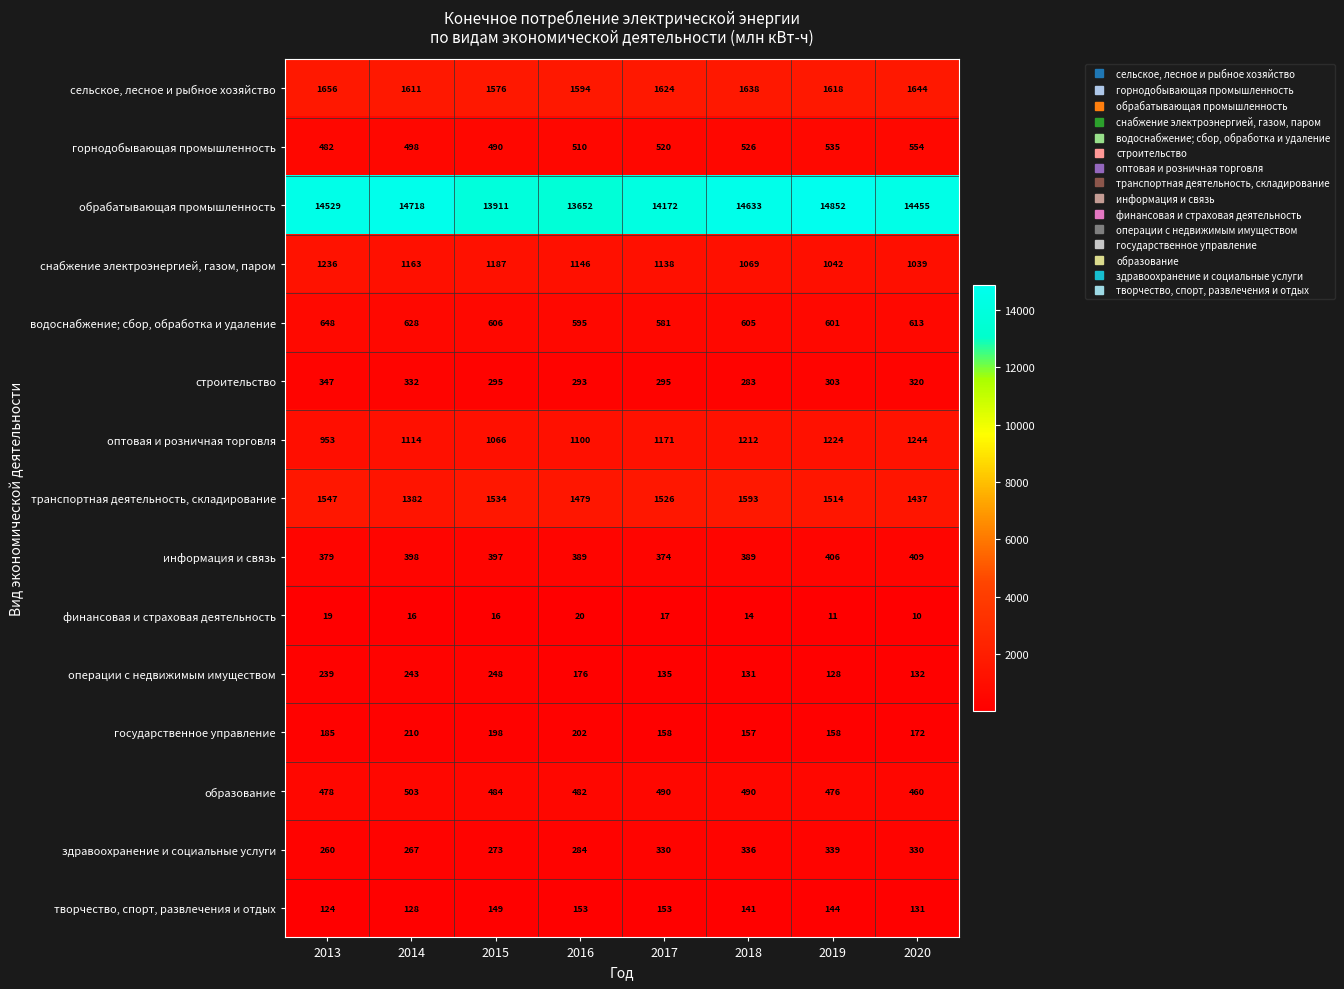

Count the number of data series in this chart.

15